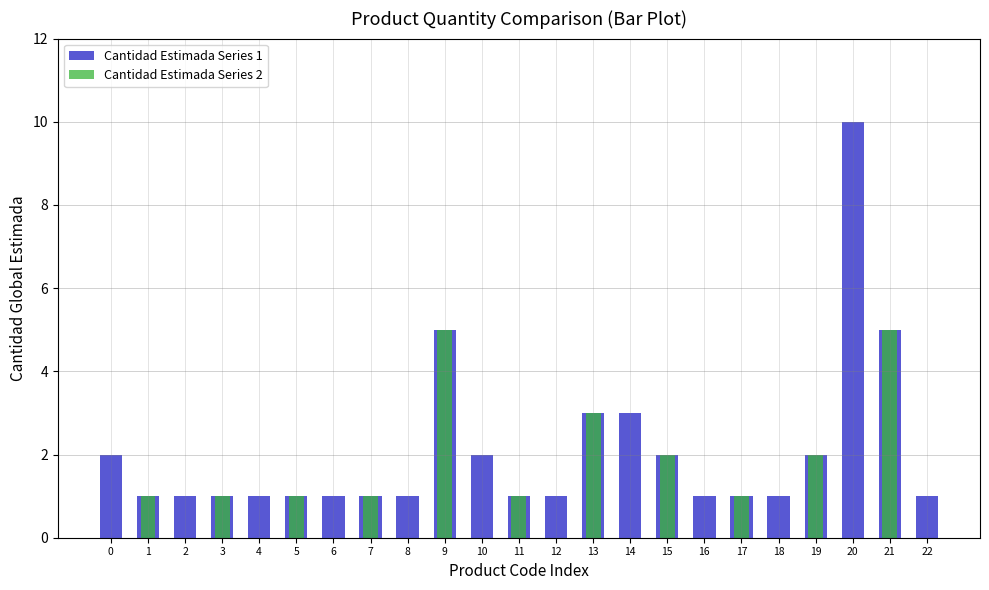

How many data points in Cantidad Estimada Series 2 are above 0?

11